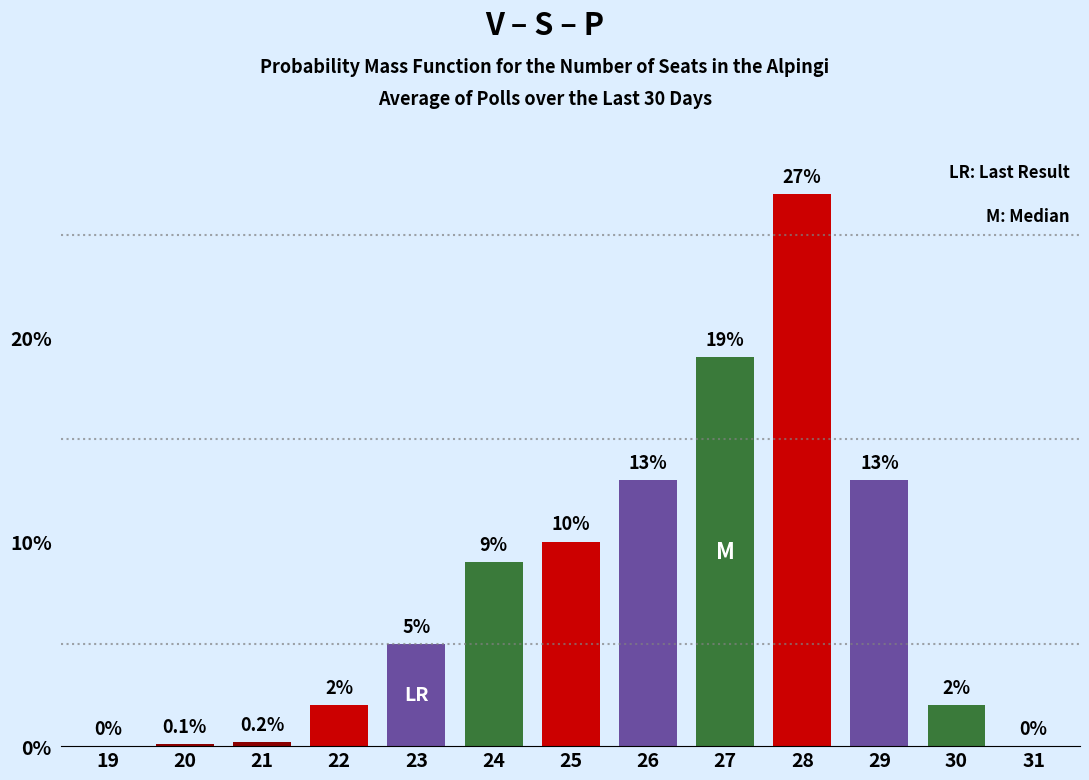

Reading left to right, what are all the values shown in this chart?

19=0.0	20=0.1	21=0.2	22=2.0	23=5.0	24=9.0	25=10.0	26=13.0	27=19.0	28=27.0	29=13.0	30=2.0	31=0.0